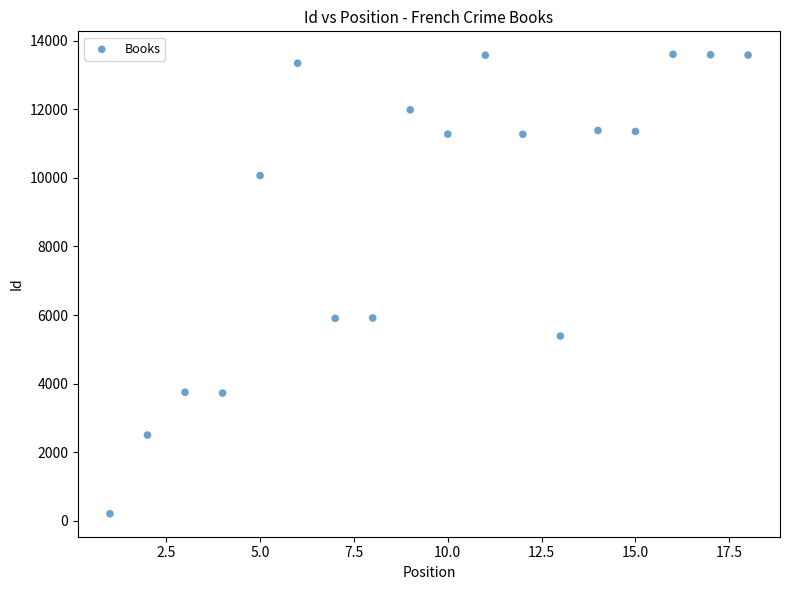

What is the range of Y values (max minus min)?

13401